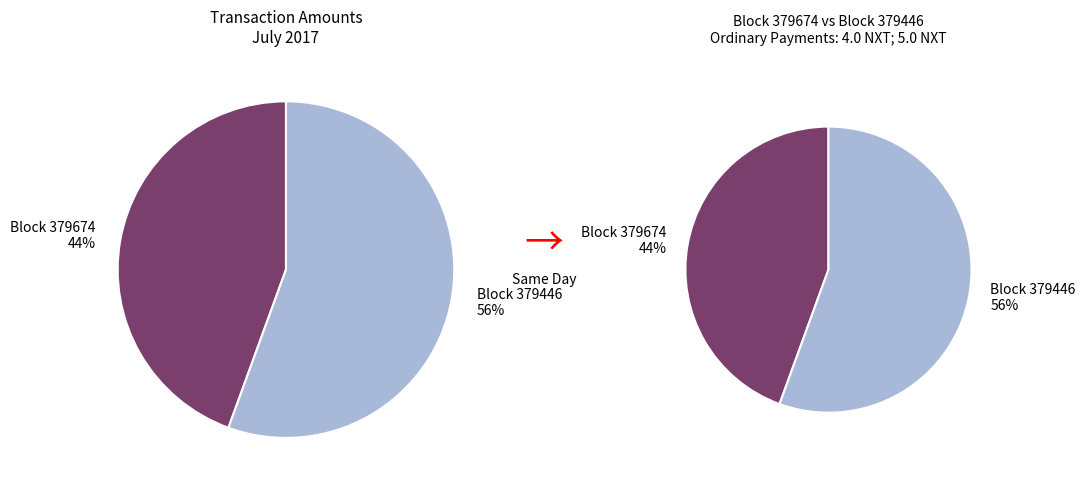

To the nearest percent, what portion does 379446 represent?

56%